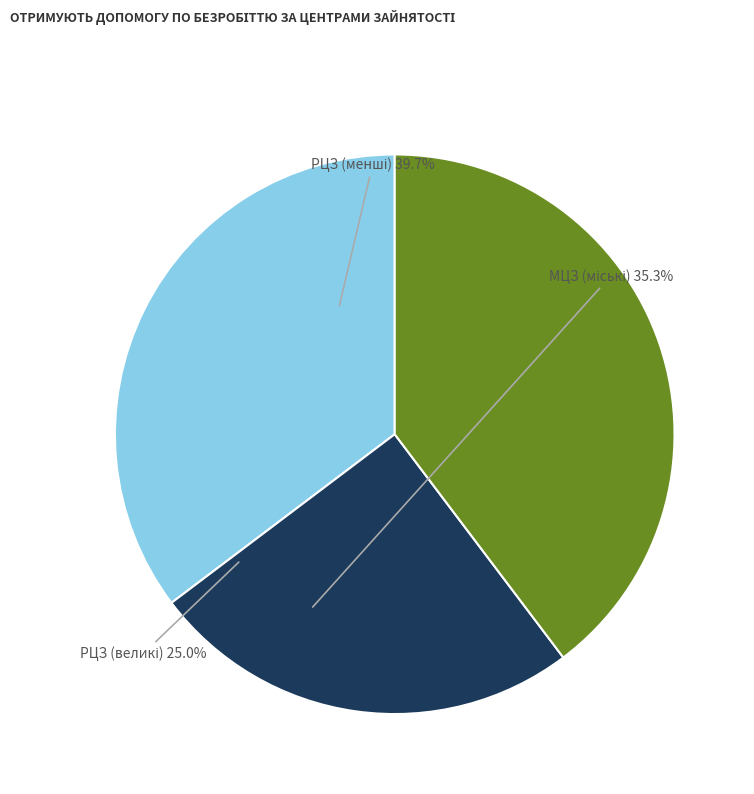

Is there any slice that represents more than half of the pie?

No